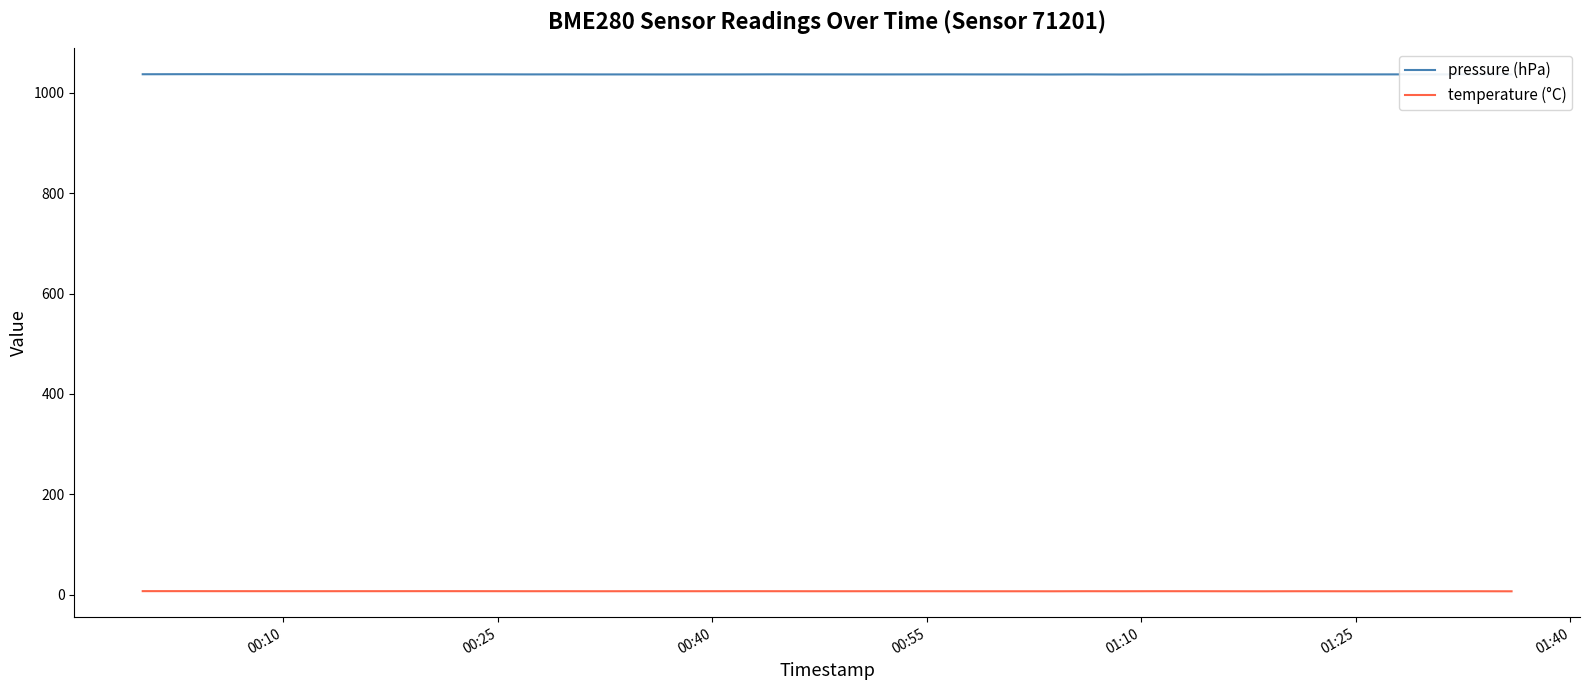

Does the chart have visible grid lines?

No